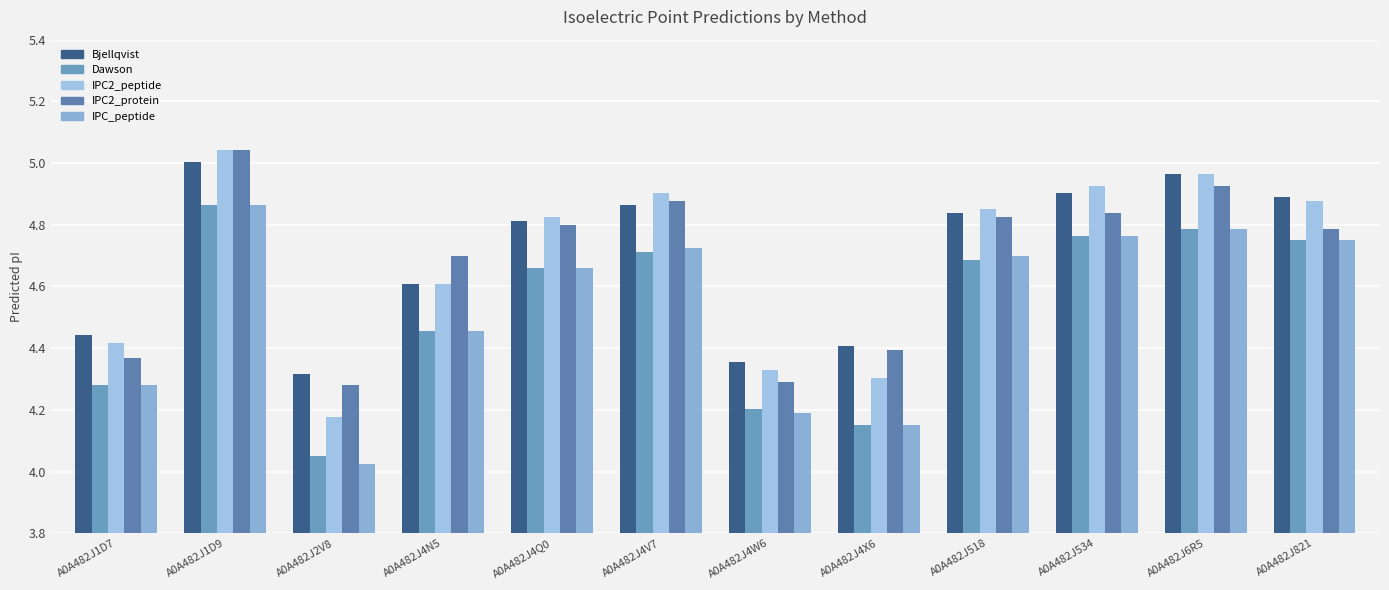

What is the label of the 3rd bar from the left?

A0A482J2V8